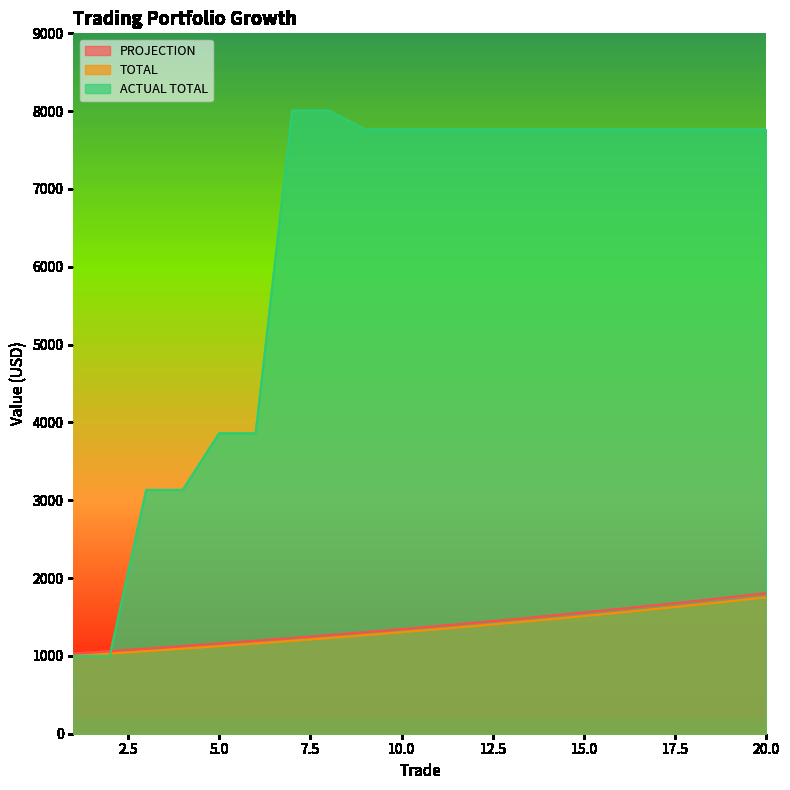

What is the difference between the PROJECTION values at 5 and 14?

353.3